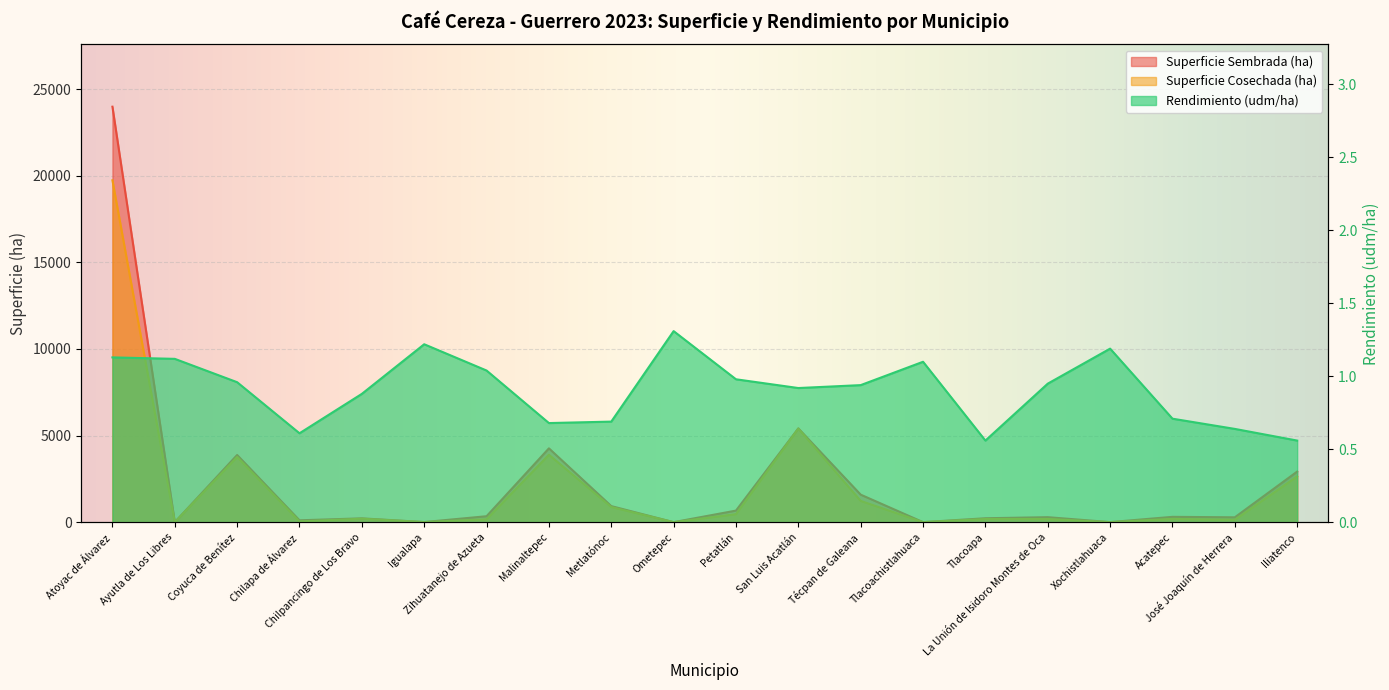

The Superficie Sembrada (ha) series shows 935.0 at Metlatónoc. True or false?

True